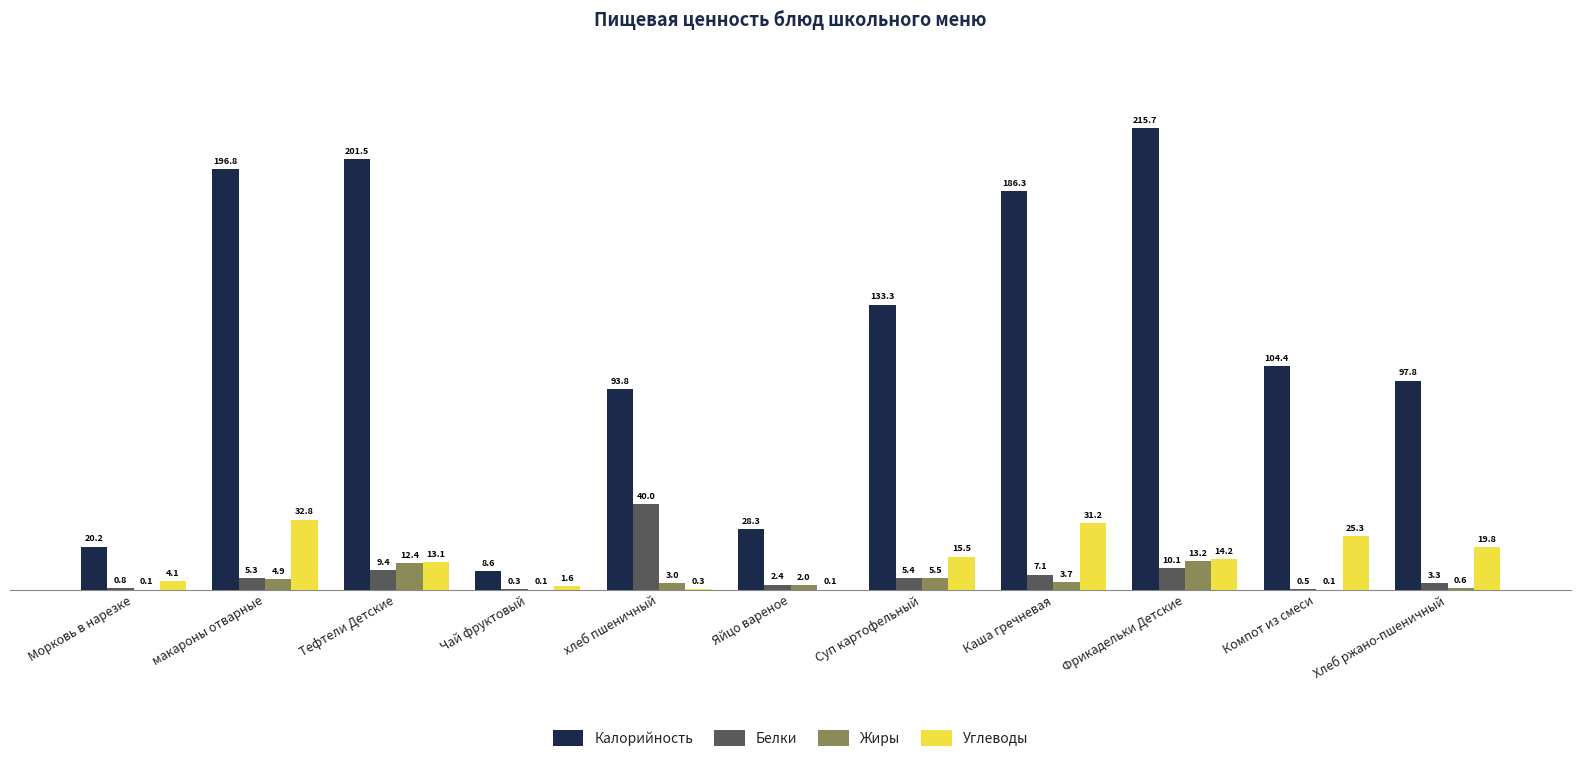

Which series has the largest total across all categories?

Калорийность